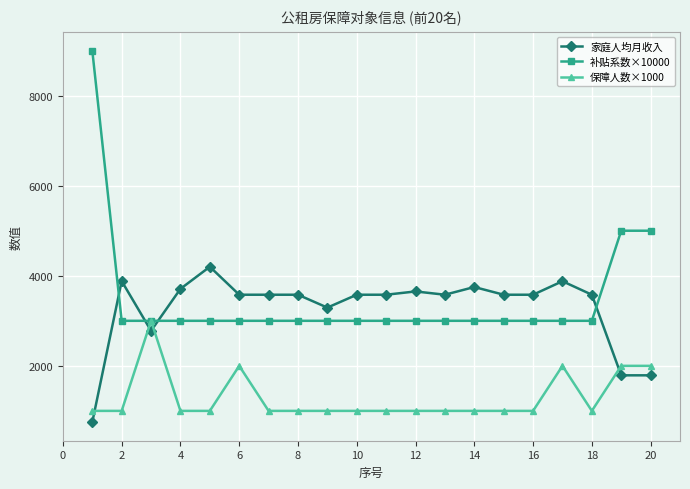

Which series has the widest spread of values?

补贴系数×10000